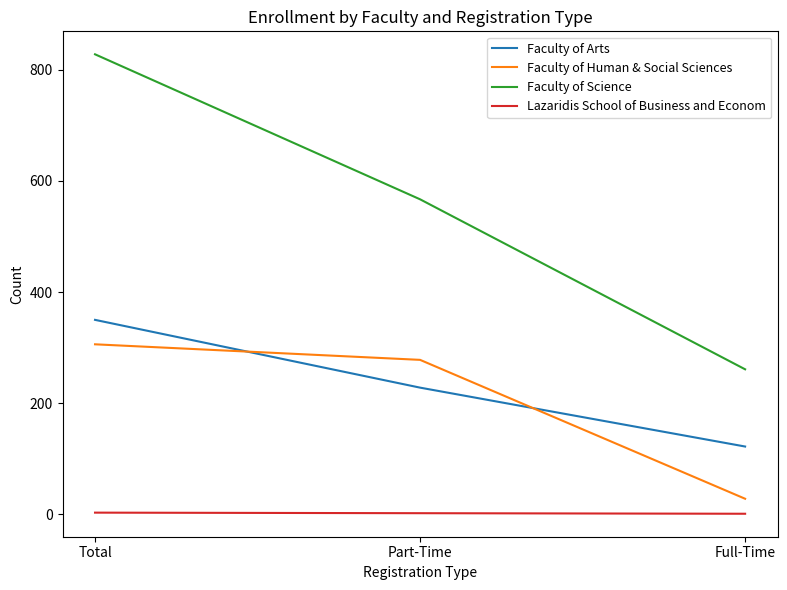

Which series has the widest spread of values?

Faculty of Science